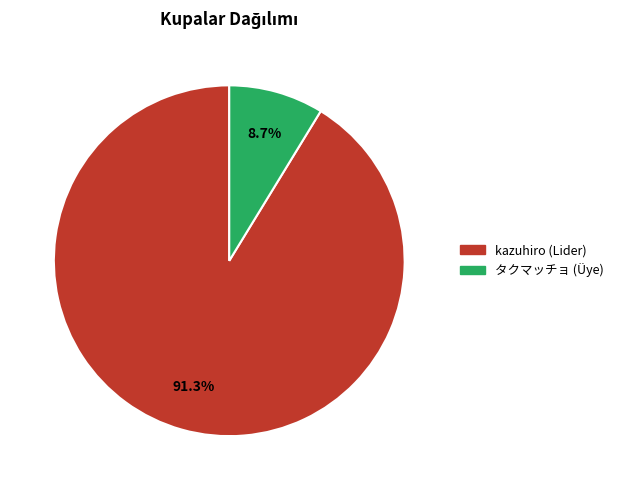

How many slices are in this pie chart?

2